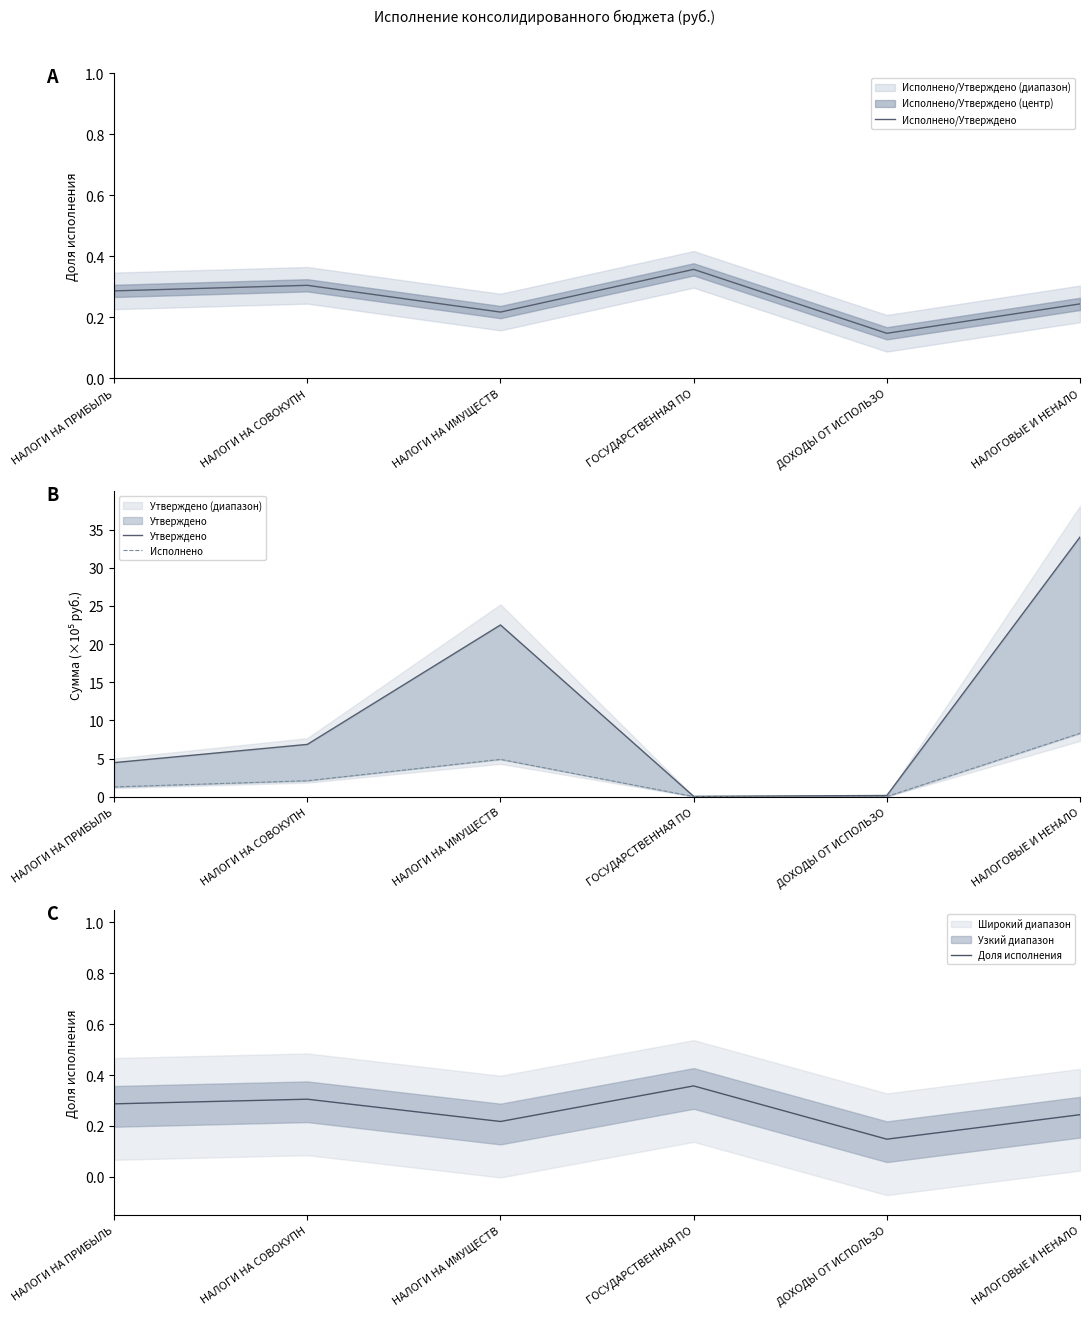

Between ГОСУДАРСТВЕННАЯ ПО and НАЛОГИ НА ИМУЩЕСТВ, which is larger?

ГОСУДАРСТВЕННАЯ ПО